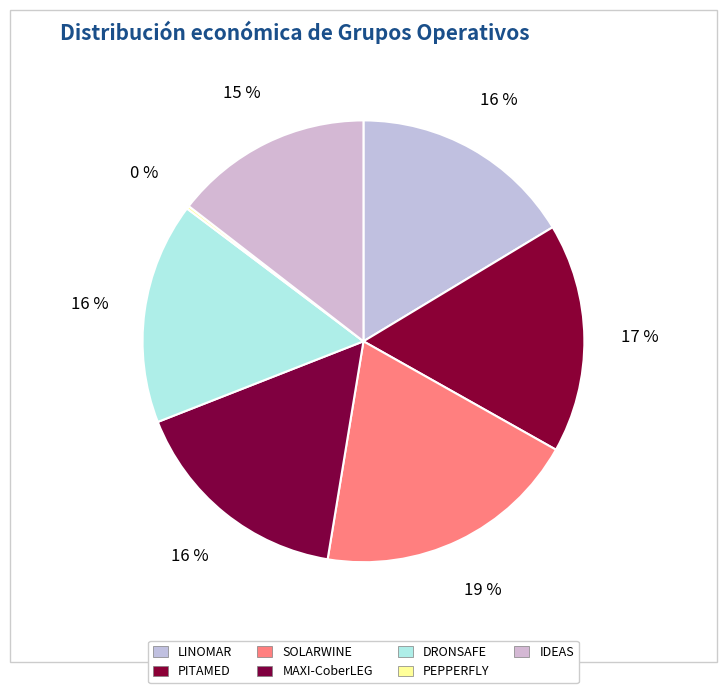

To the nearest percent, what portion does SOLARWINE represent?

19%